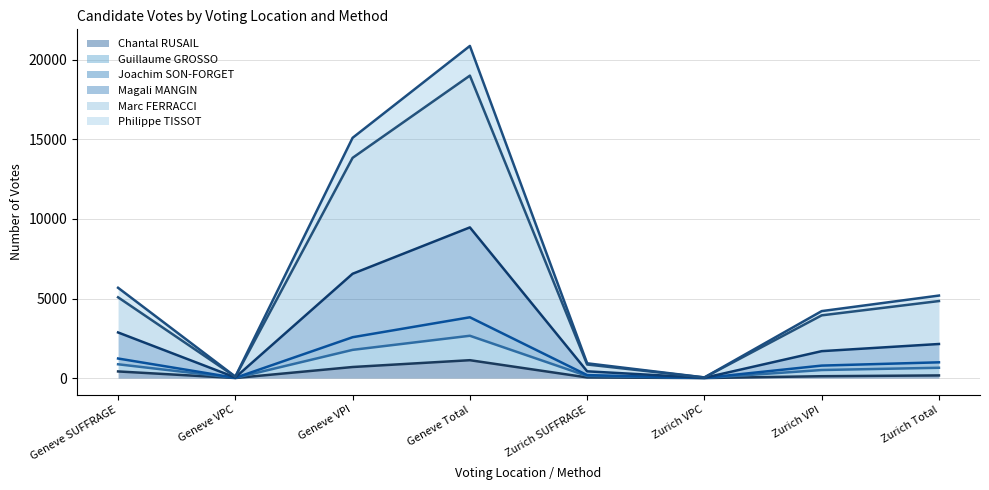

What is the label of the 2nd point from the left?

Geneve VPC